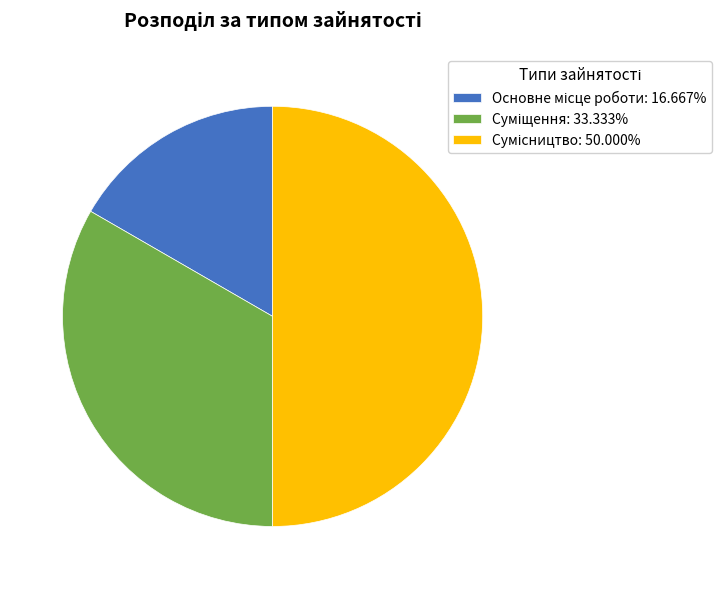

Rank the categories by value from highest to lowest.

Сумісництво, Суміщення, Основне місце роботи